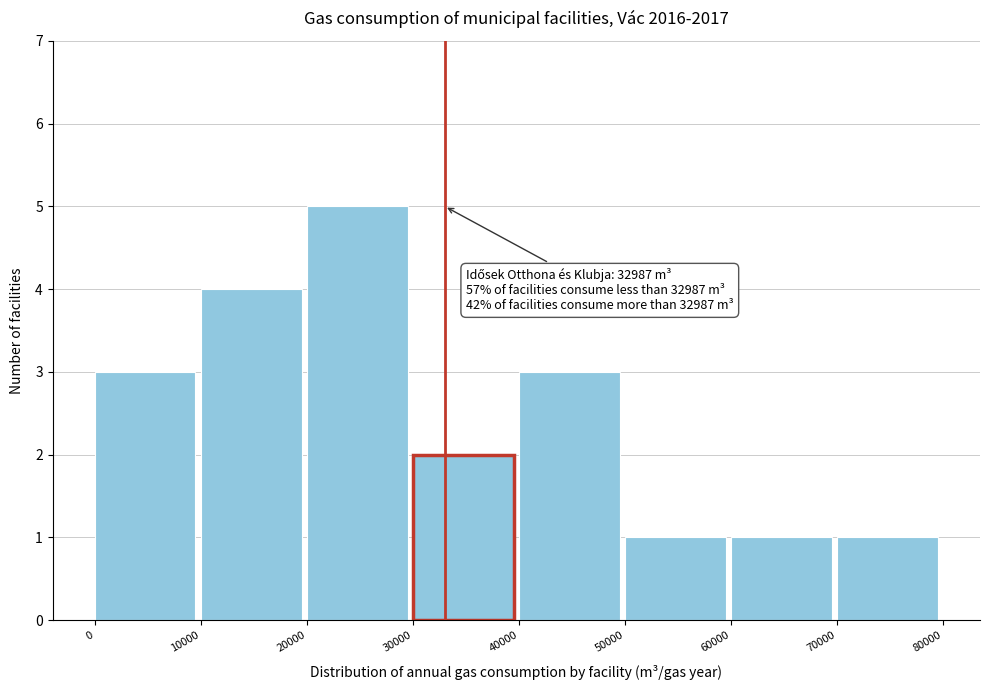

Over which range of the x-axis is the bar tallest?

20000 to 30000